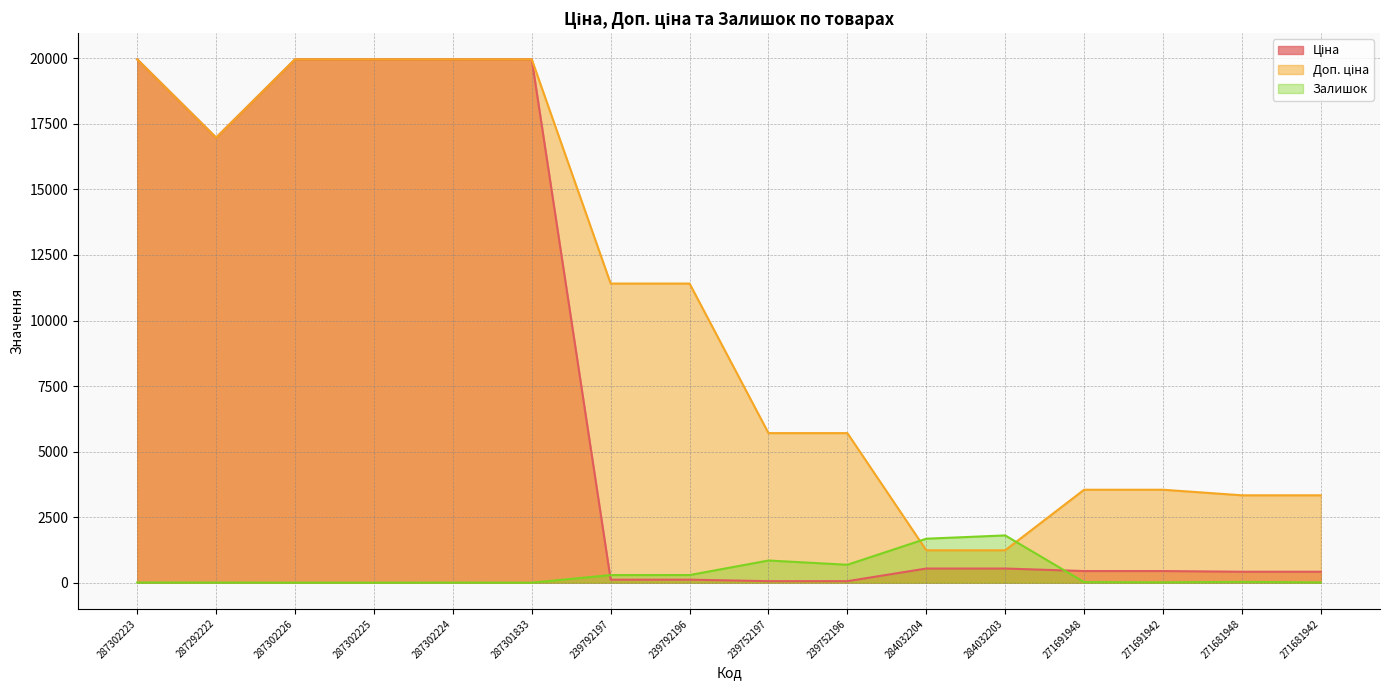

The value of Залишок at 271681948 is 39.4. True or false?

False